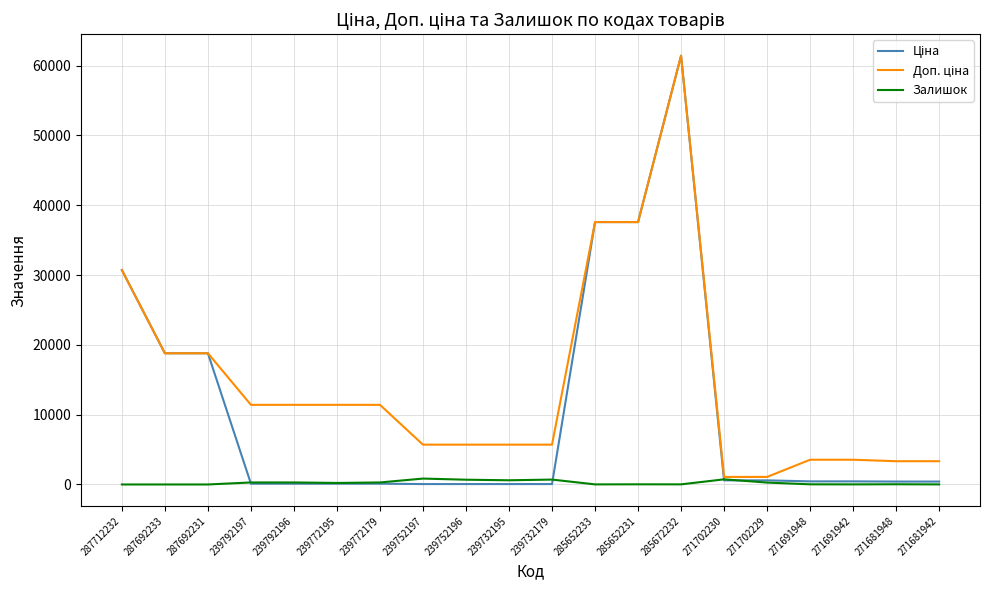

Does the chart display data point markers on the line(s)?

No